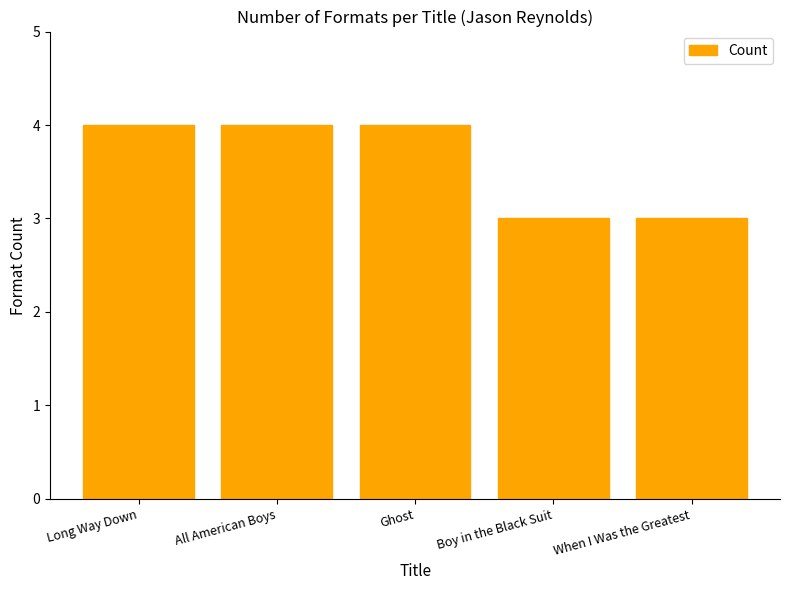

The value at Long Way Down is 4. True or false?

True